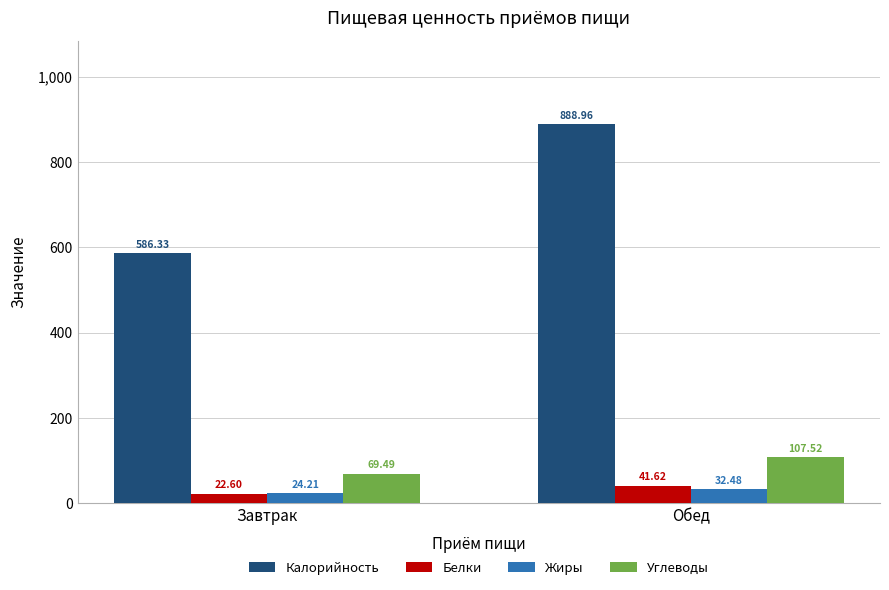

What is the total value across all series at Обед?

1070.6